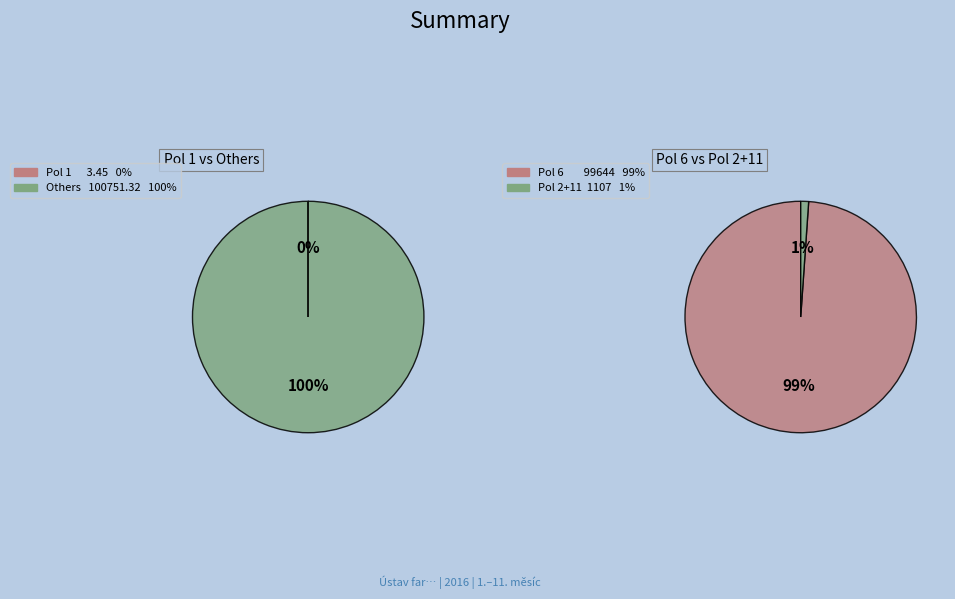

Which slice is the smallest?

Pol 1